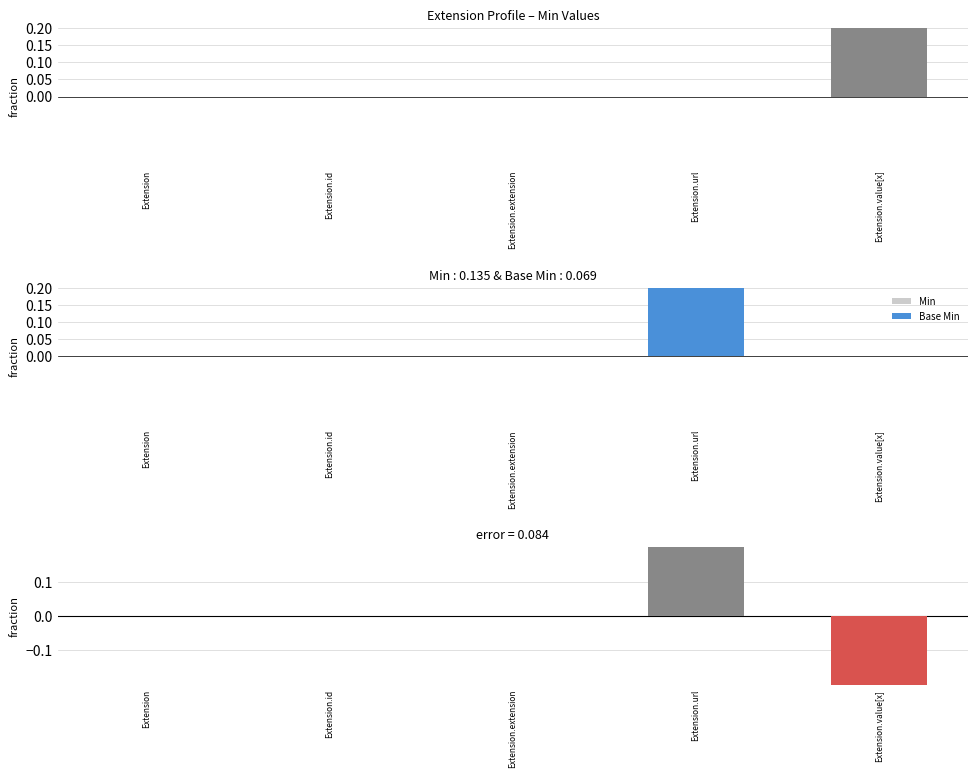

How many categories are shown in the chart?

5